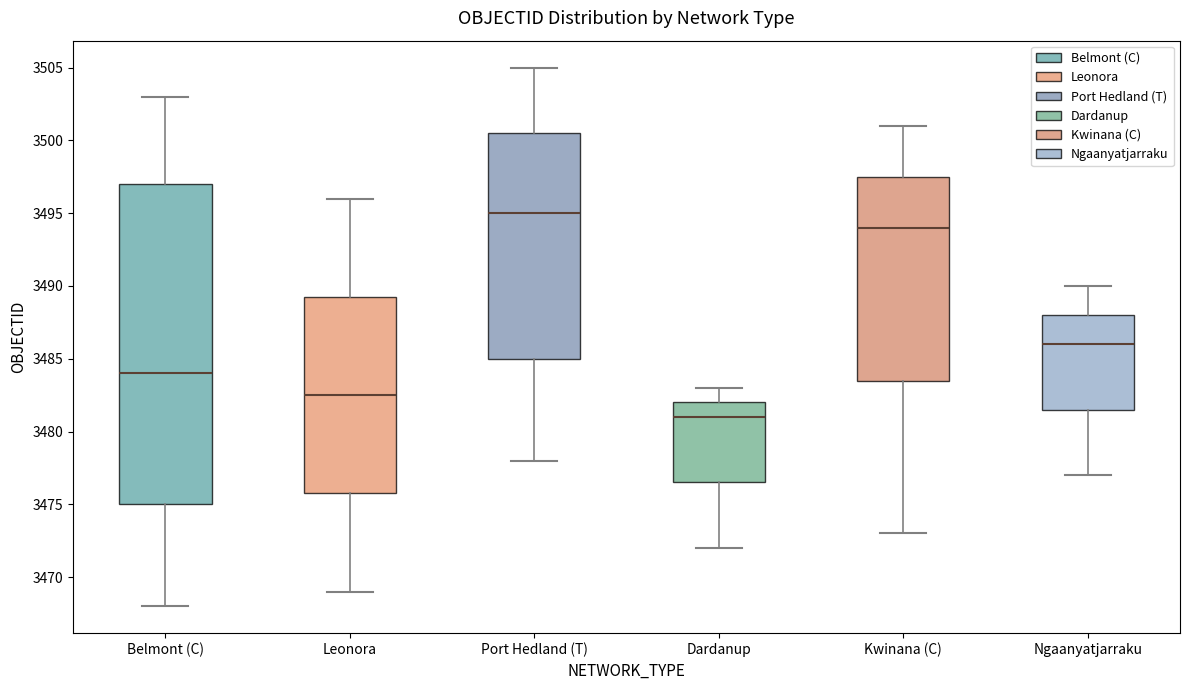

Comparing the boxes themselves (not the whiskers), which one is the tallest?

Belmont (C)